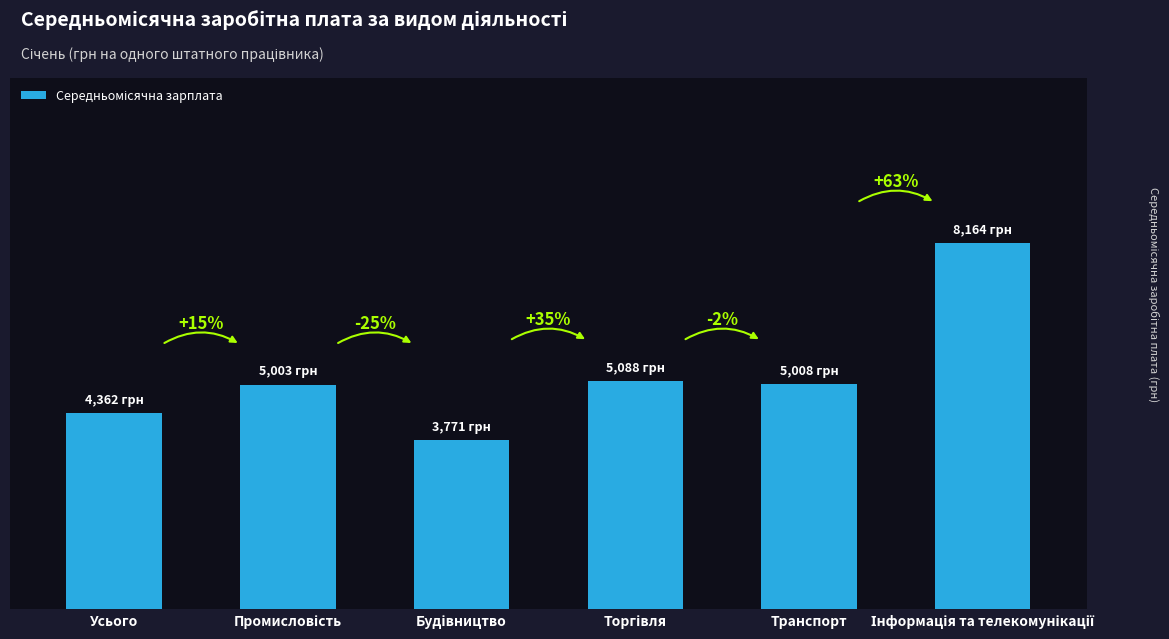

Does the chart contain any negative values?

No